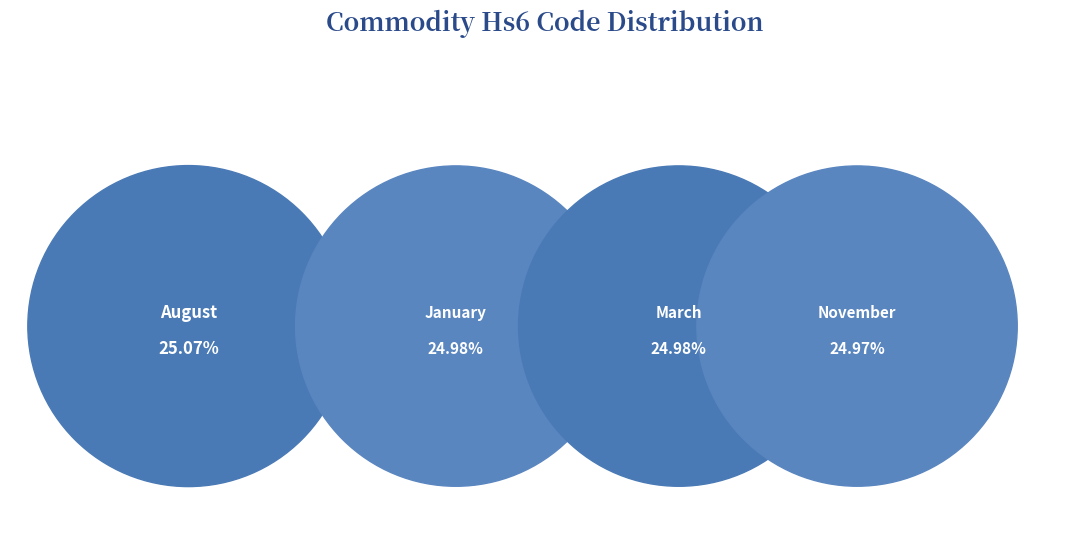

Rank the categories by value from highest to lowest.

August, January, March, November